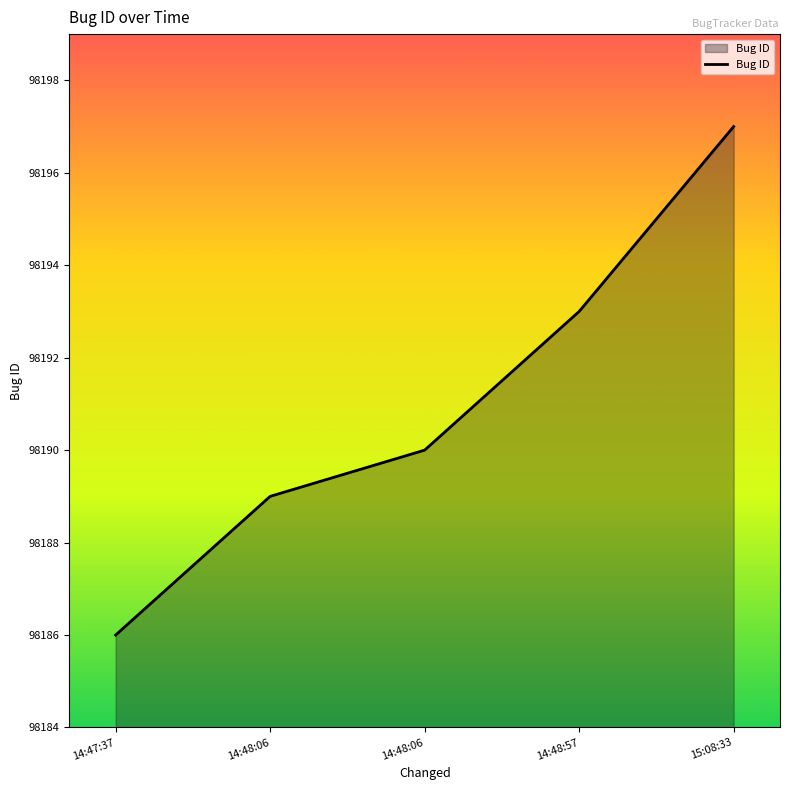

What is the value of the 4th point from the left?

98193